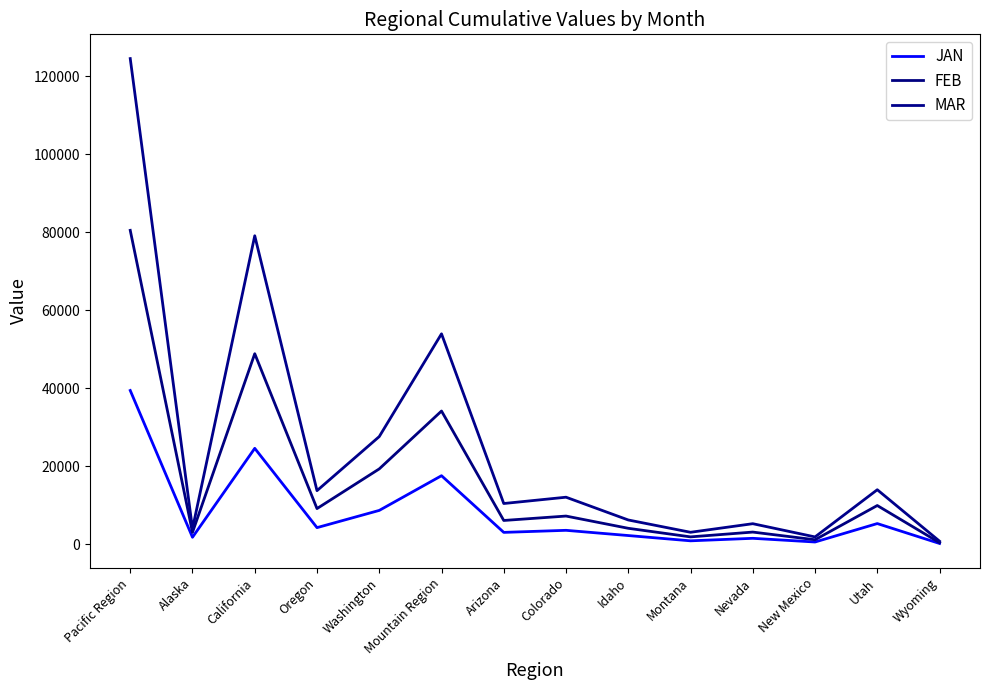

At how many categories does at least one series exceed 112597?

1